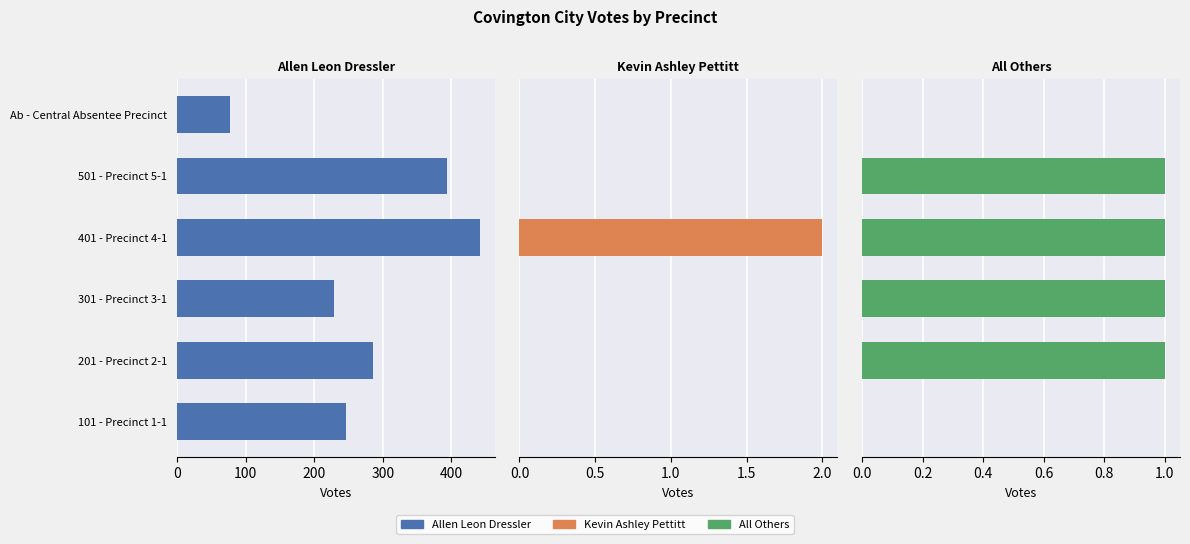

How many data points does each series have?

6